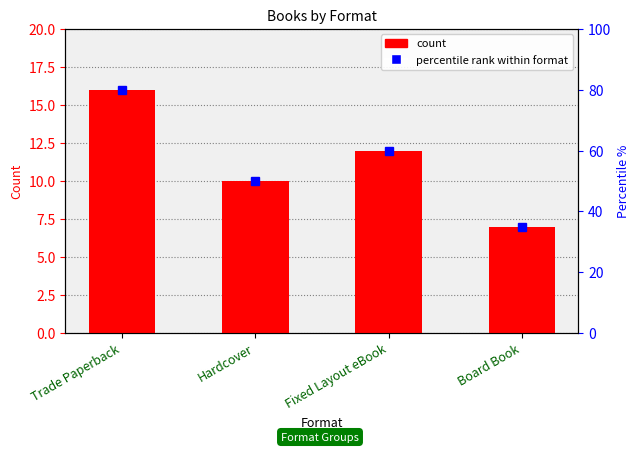

What is the value of the 1st bar from the left?

16